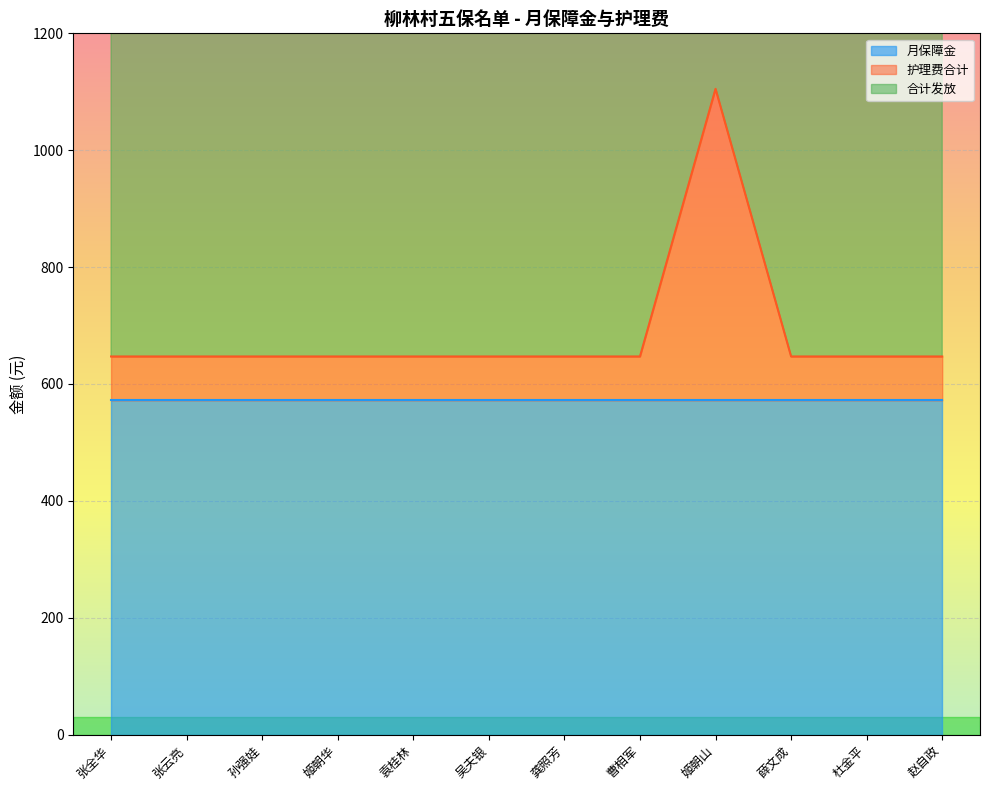

The 合计发放 series shows 1294 at 袁桂林. True or false?

True